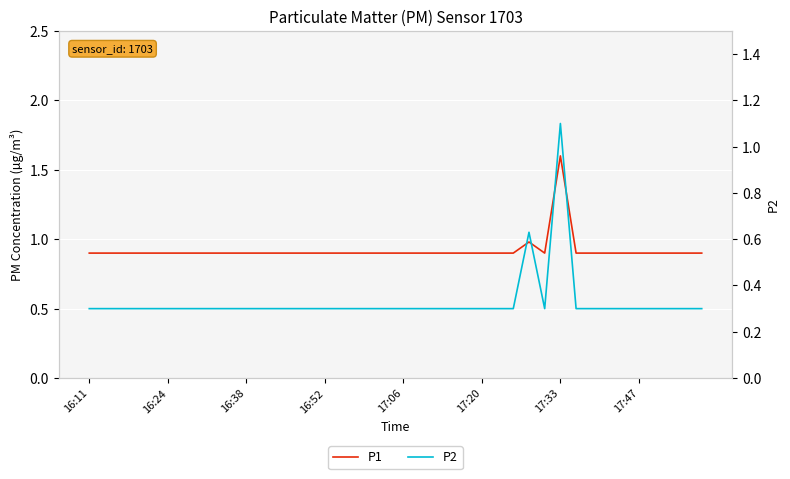

What is the value of the P2 point at the 11th from the left?

0.3